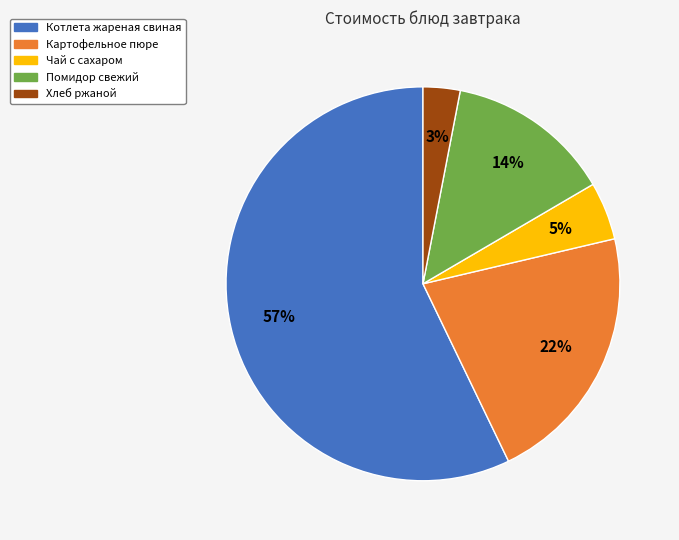

To the nearest percent, what percentage of the pie is Помидор свежий?

14%